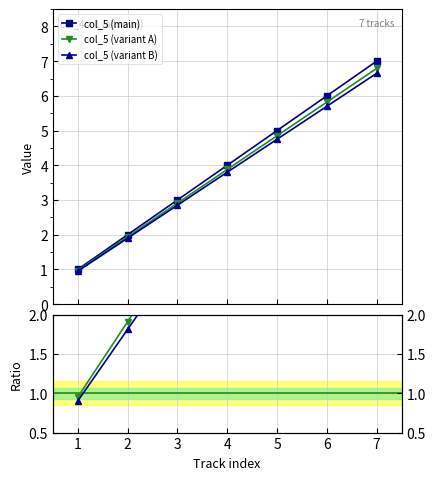

How many data points in col_5 (variant A) are above 3?

4